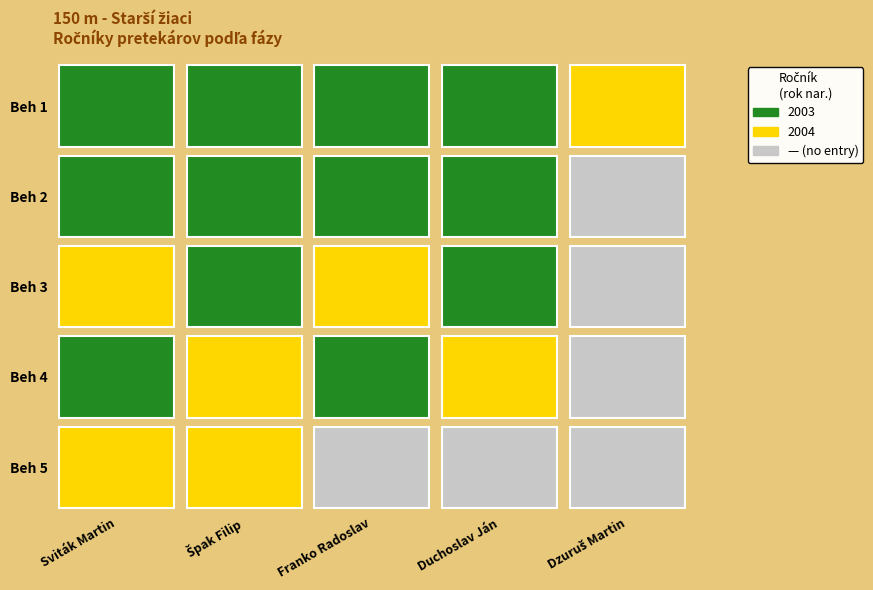

Is the value of Beh 2 at 3 greater than the value of Beh 1 at 3?

No